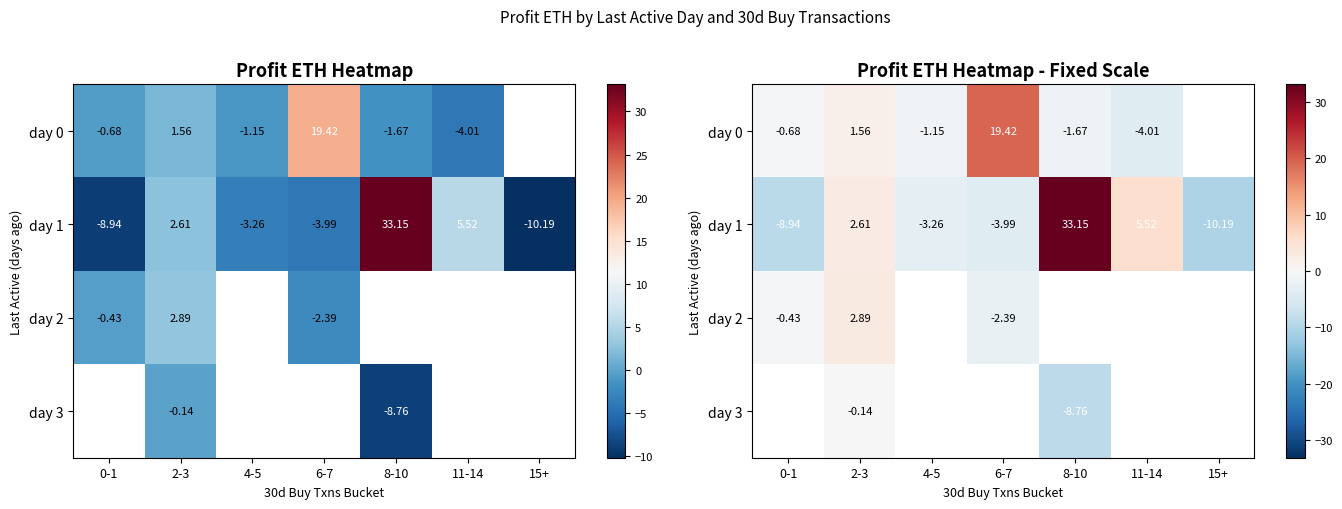

The value of day 1 at 11-14 is 5.5. True or false?

True